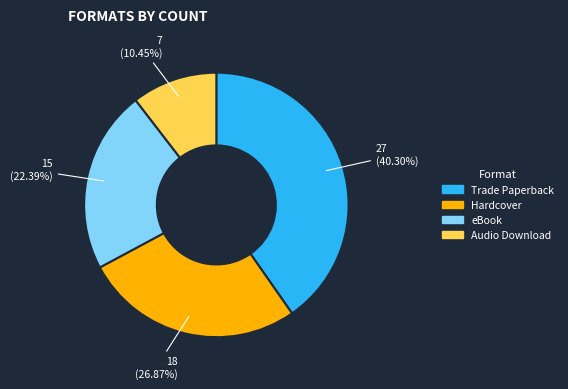

What is the smallest slice in the pie chart?

Audio Download